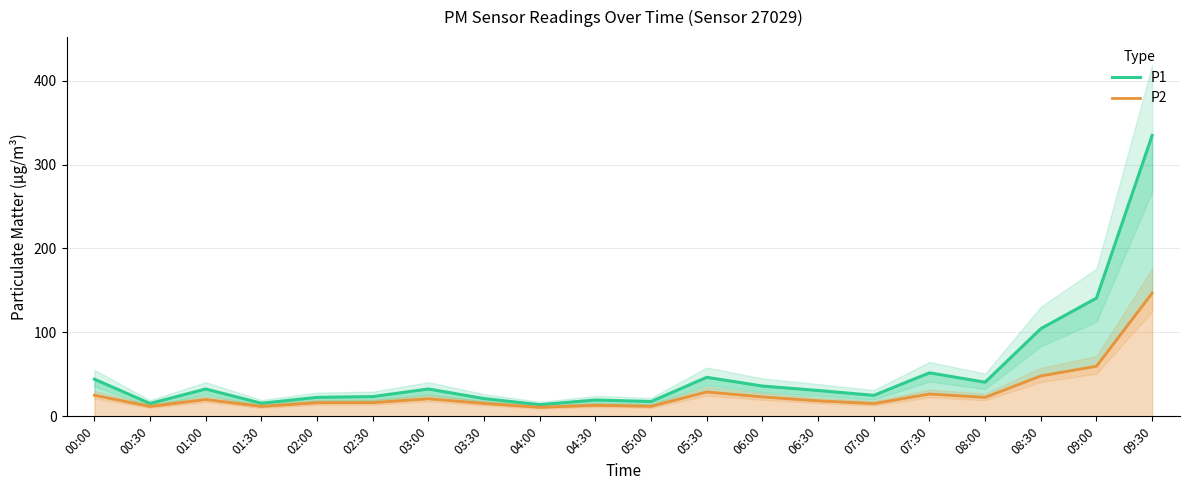

At how many categories does at least one series exceed 19?

16